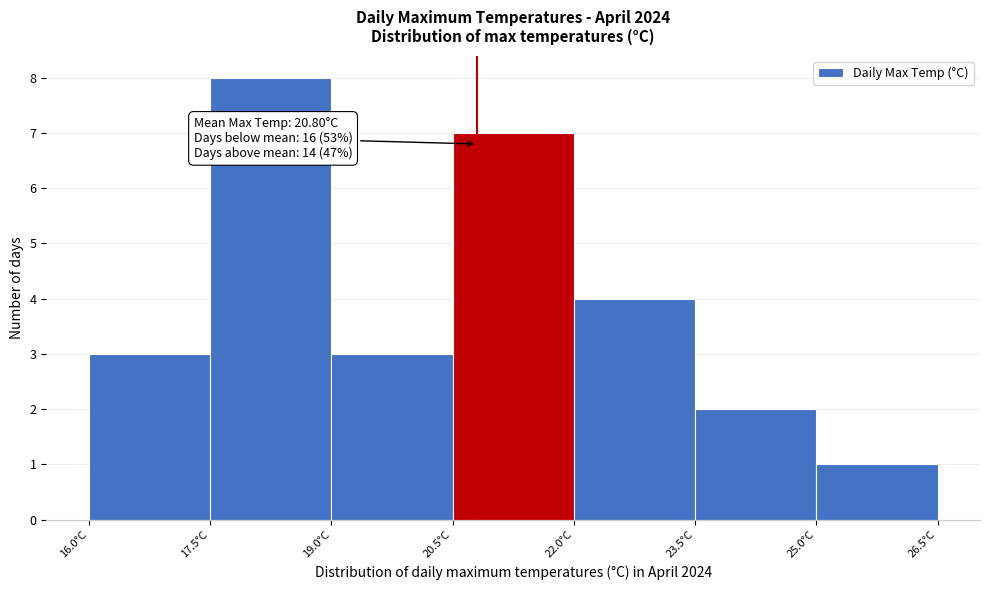

Which range on the x-axis has the tallest bar?

17.5 to 19.0